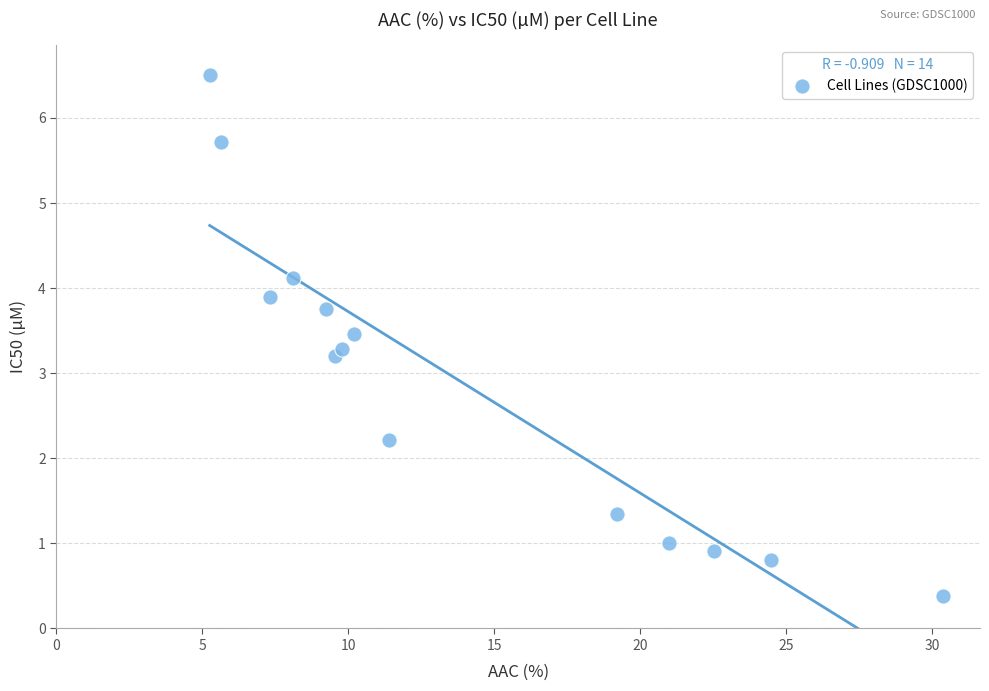

What Y value in the scatter plot is closest to 3?

3.2